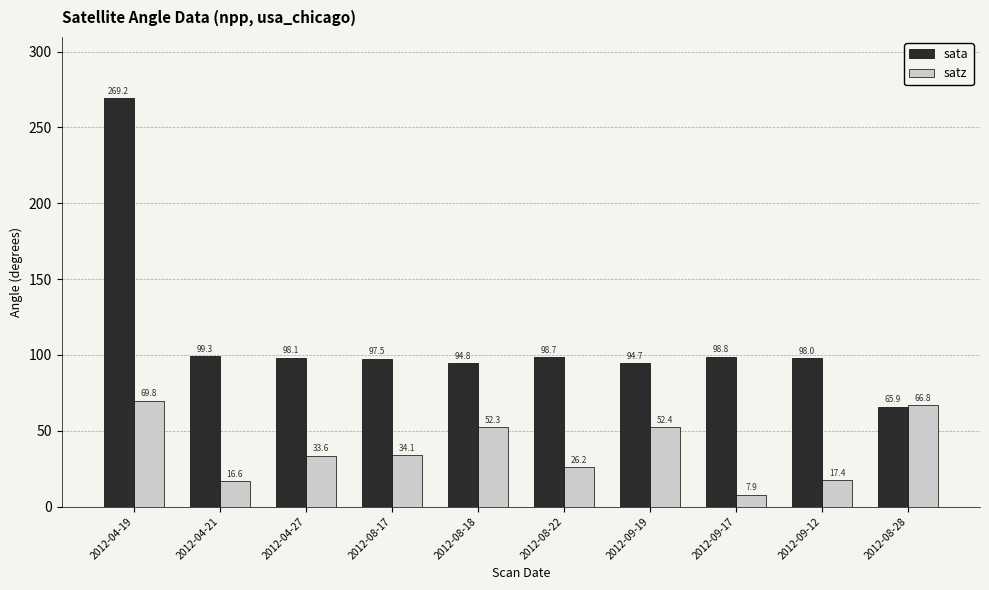

What is the sum of all sata values?

1115.0